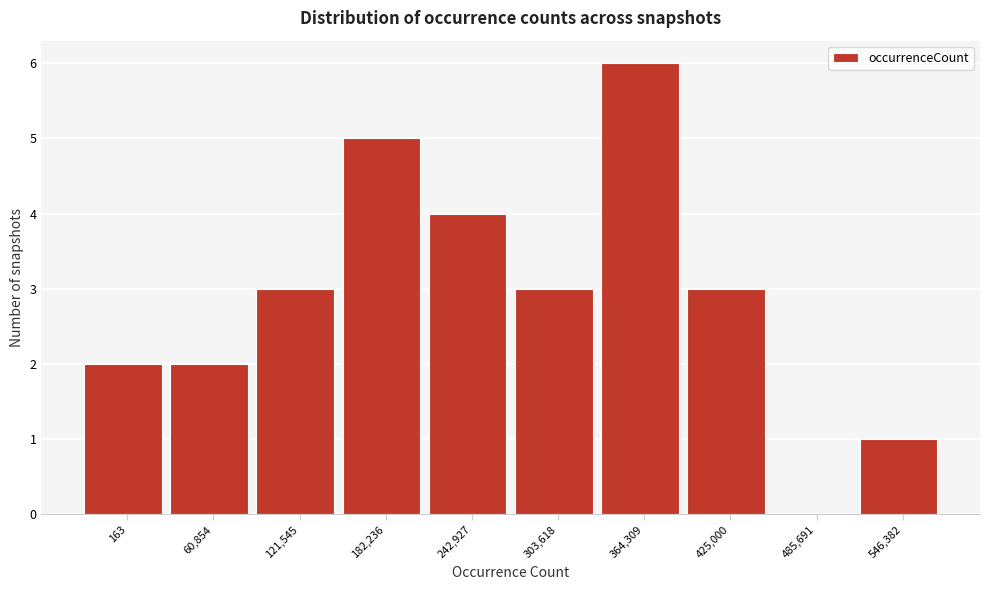

Reading left to right, list all the values displayed in this chart.

163=2	60,854=2	121,545=3	182,236=5	242,927=4	303,618=3	364,309=6	425,000=3	485,691=0	546,382=1